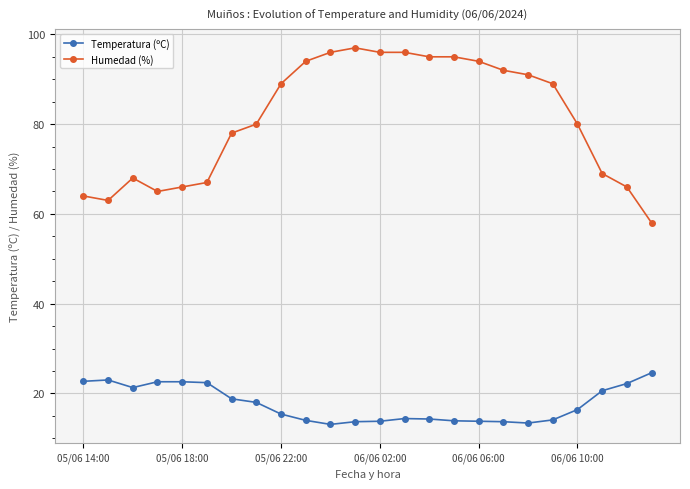

True or false: Temperatura (ºC) has more than 0 points higher than both neighbors.

True